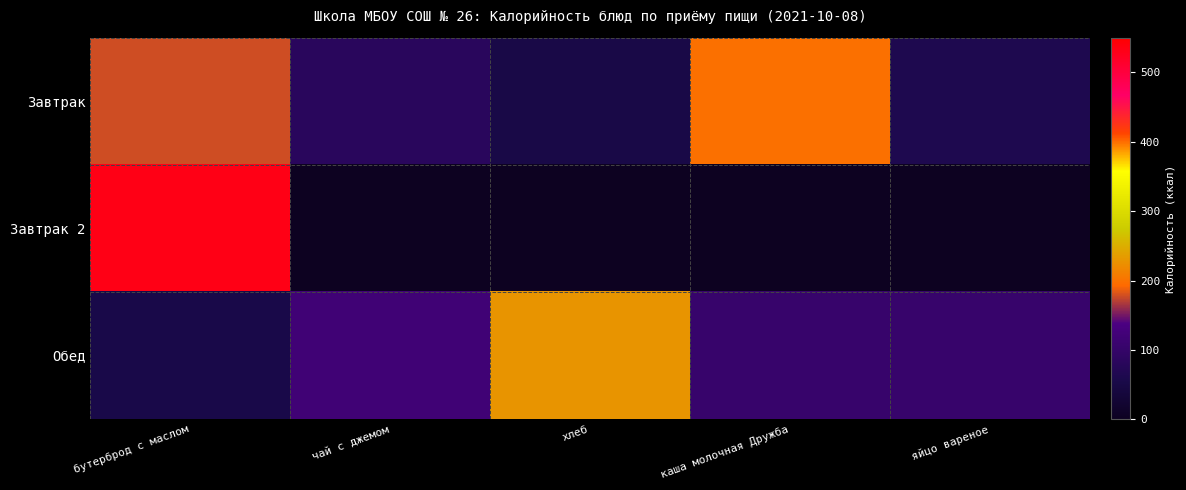

How many data points does each series have?

5